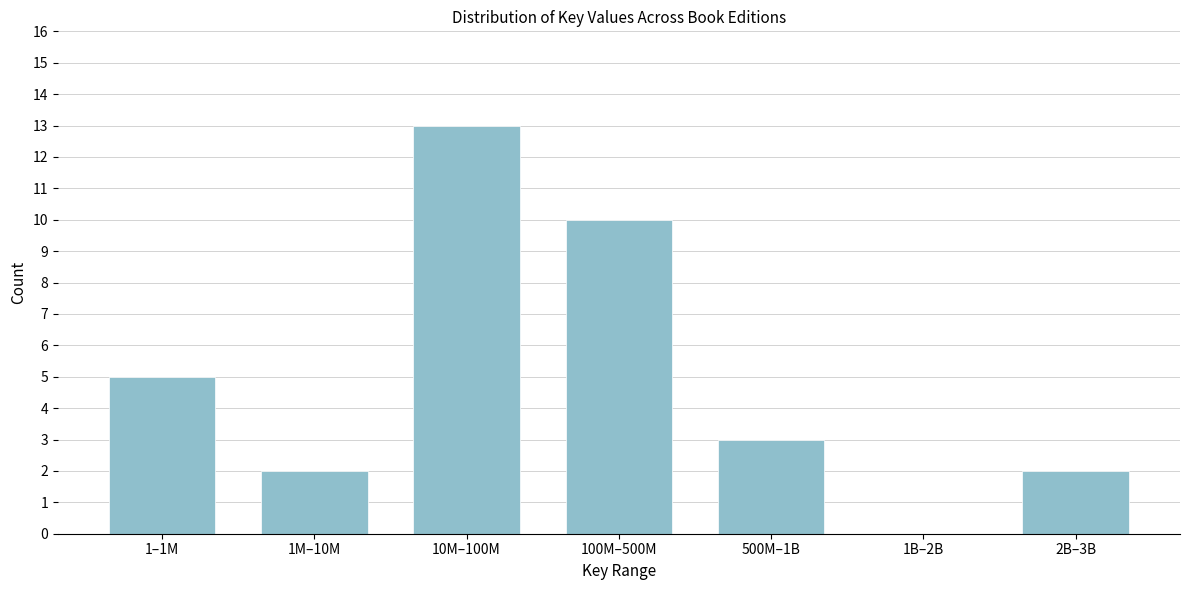

Reading right to left, extract all data points from this chart.

2B–3B=2	1B–2B=0	500M–1B=3	100M–500M=10	10M–100M=13	1M–10M=2	1–1M=5